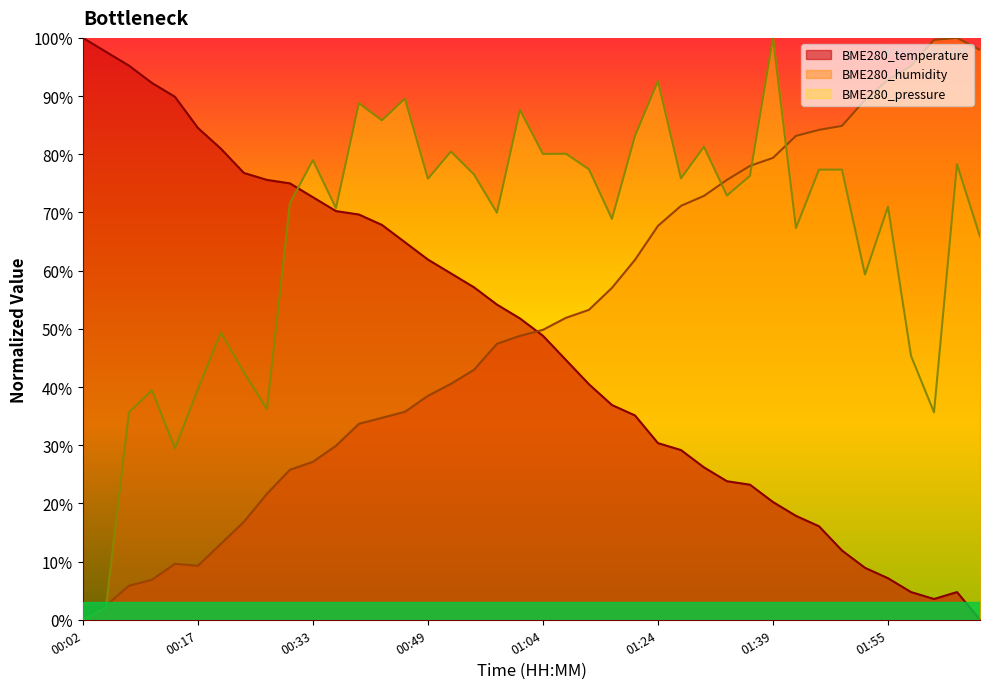

True or false: BME280_humidity has a value of 17.0 at 00:52.

False